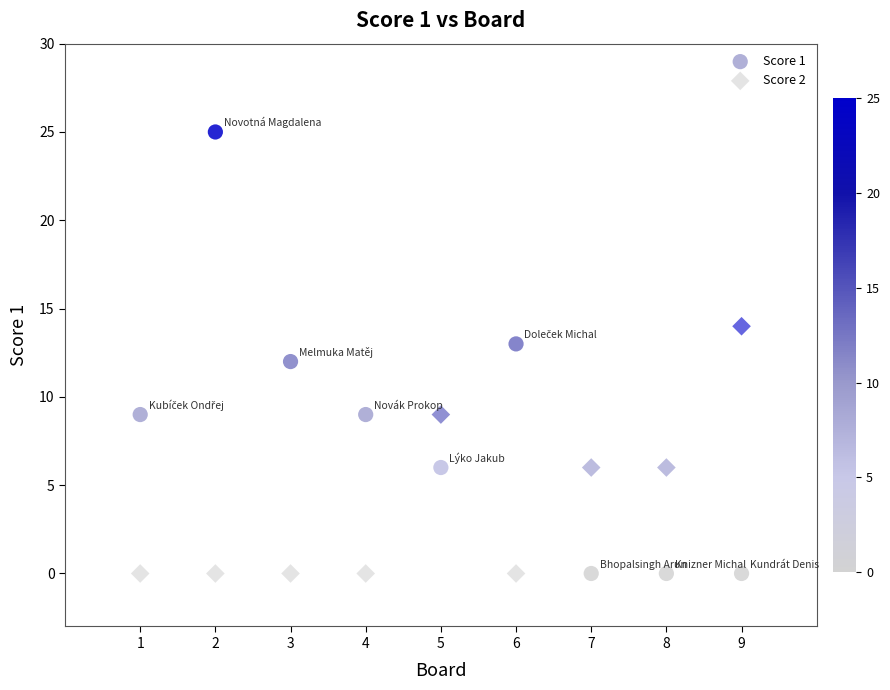

Which series has the largest Y range (max minus min)?

Score 1